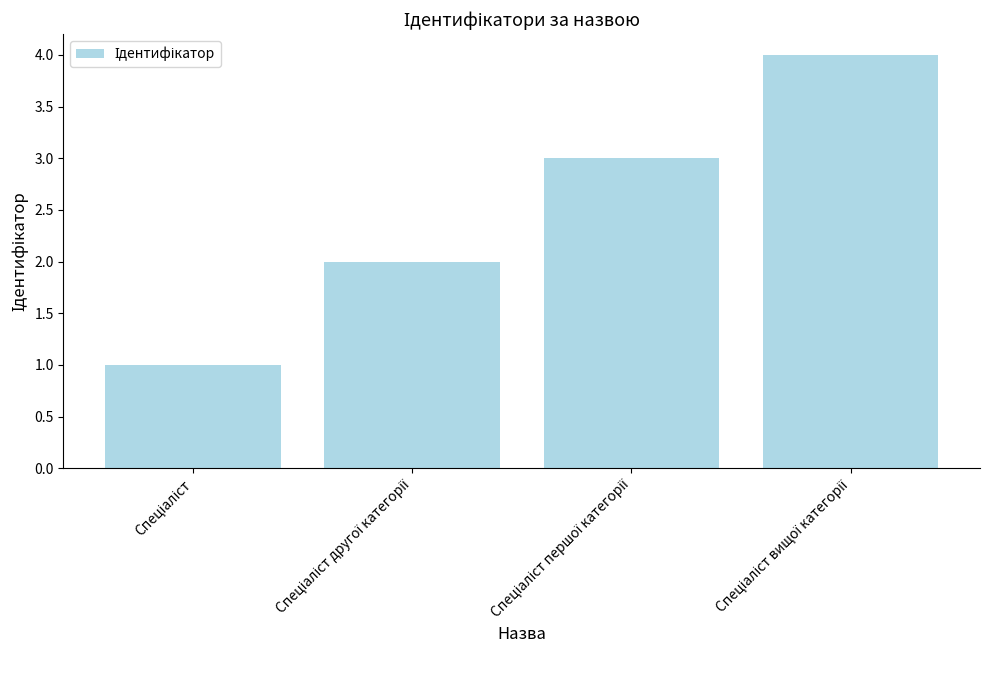

Count the number of categories in the chart.

4